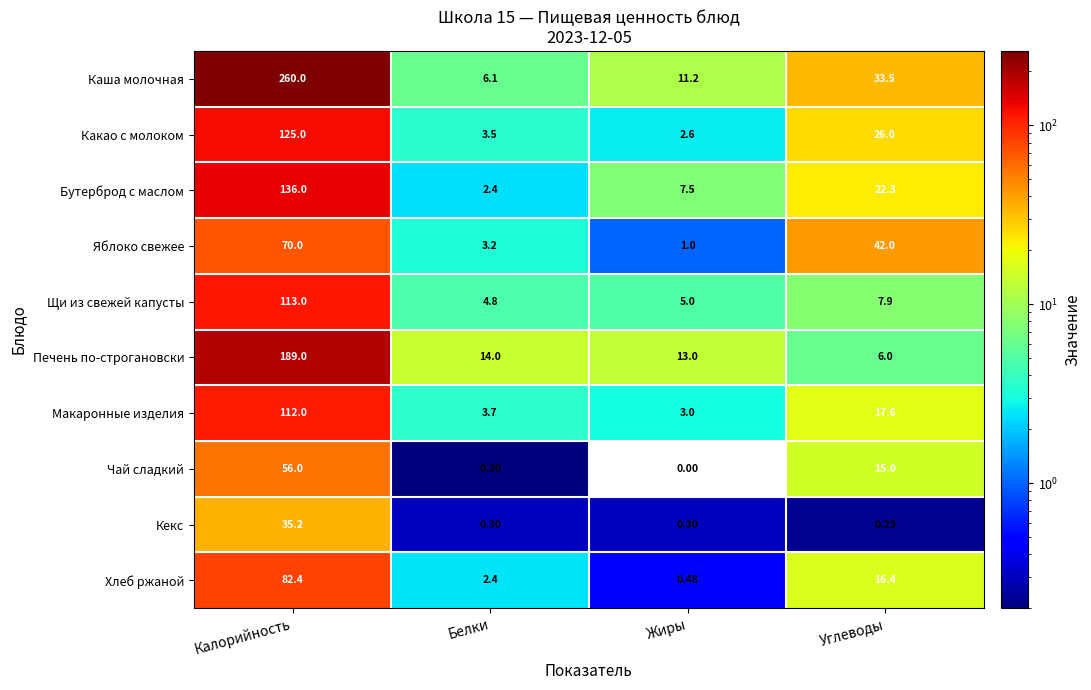

Which series has the largest total across all categories?

Каша молочная